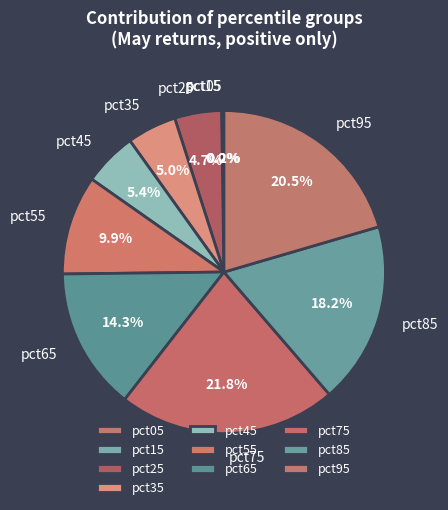

Which slice is the largest?

pct75